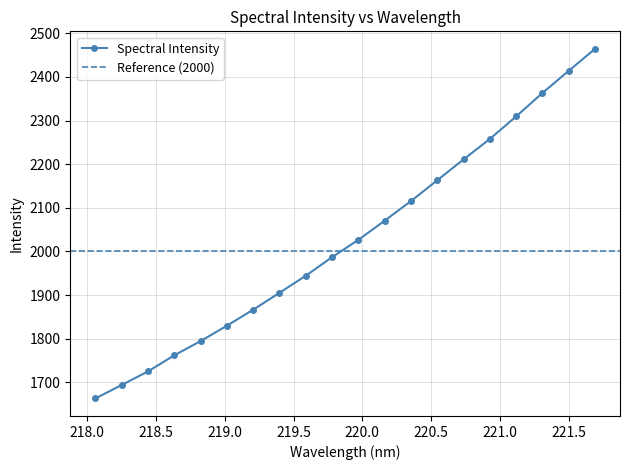

How many series are shown in this chart?

1